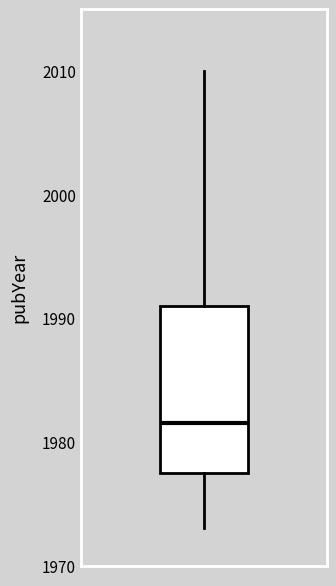

Transcribe this box plot: give where the median line is, the range the box spans, and where the two whiskers end, as read against the y-axis. The values are not printed on the chart, so give them approximately, as read against the axis.

median 1982, box 1978 to 1991, whiskers 1973 to 2010